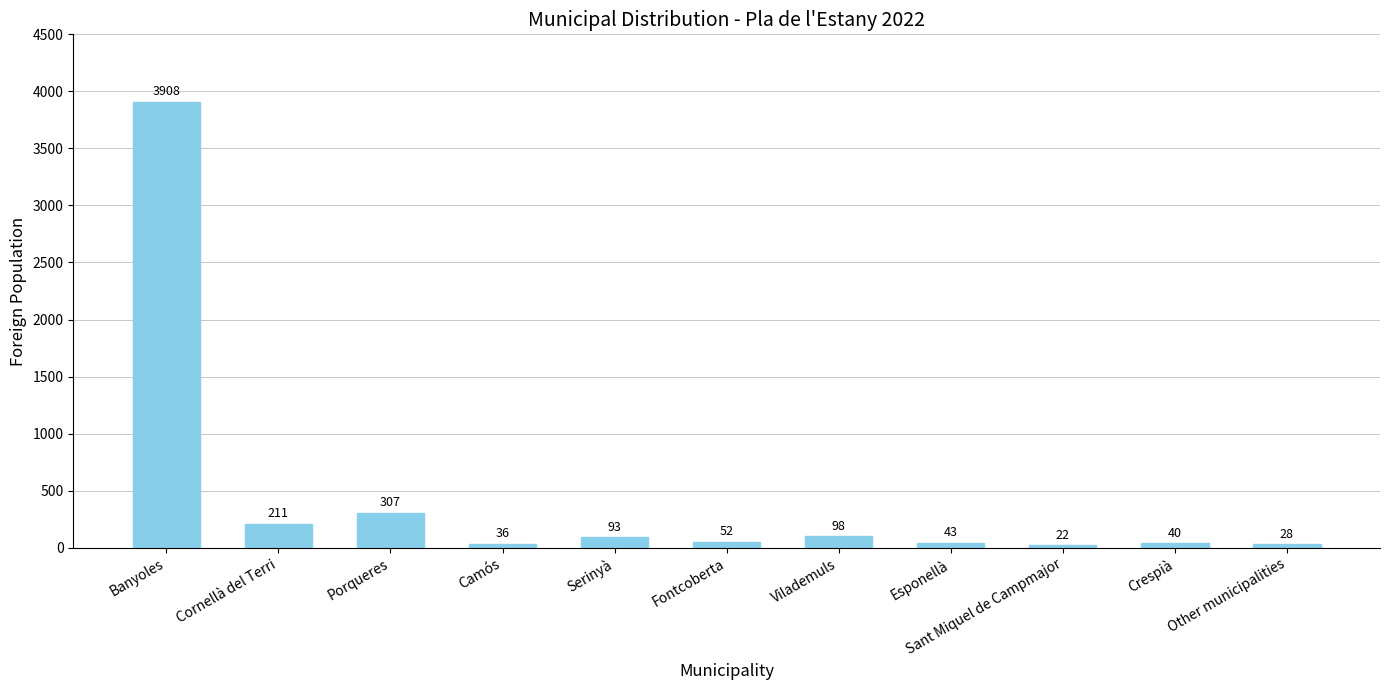

How many data points does each series have?

11